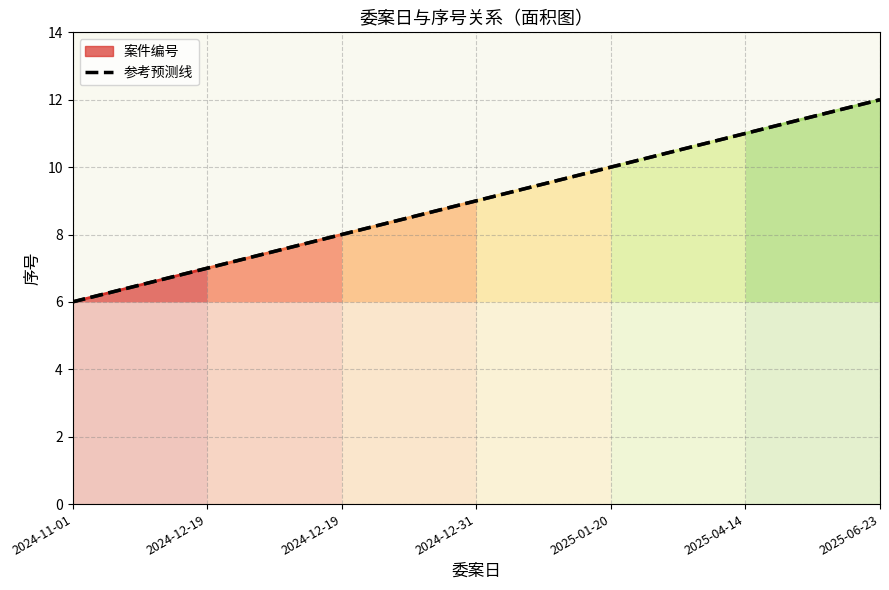

What is the difference between the maximum and minimum values?

6